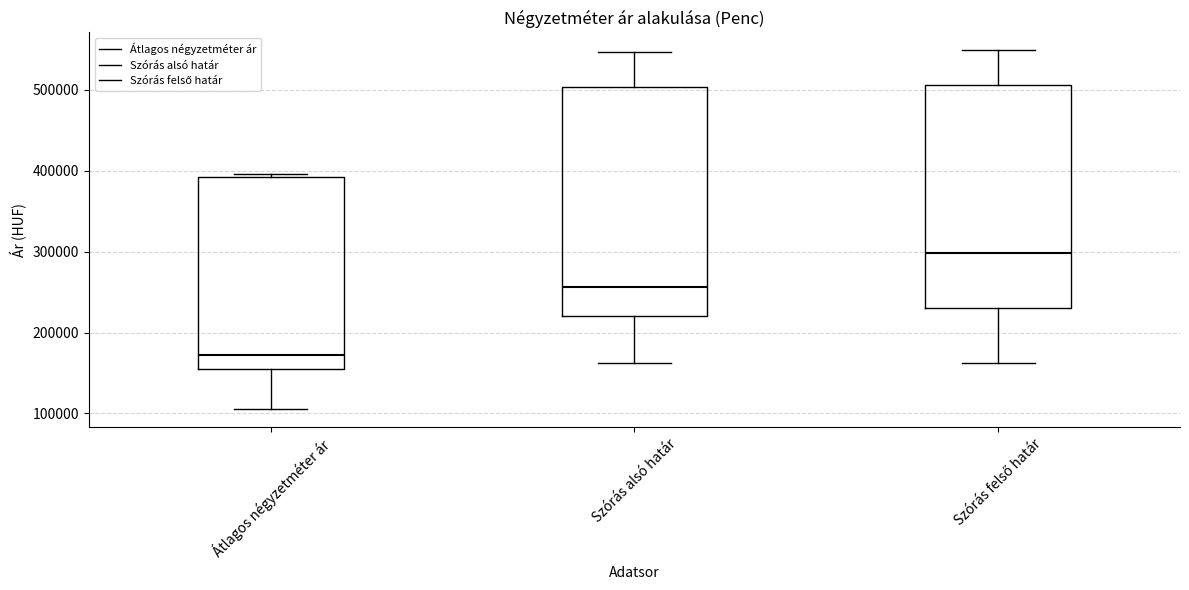

Reading left to right, read every box against the y-axis: the position of its median line, the range the box covers, and the ends of its whiskers. The values are not printed on the chart, so give them approximately, as read against the axis.

Átlagos négyzetméter ár: median 170000, box 150000 to 390000, whiskers 110000 to 400000
Szórás alsó határ: median 260000, box 220000 to 500000, whiskers 160000 to 550000
Szórás felső határ: median 300000, box 230000 to 510000, whiskers 160000 to 550000